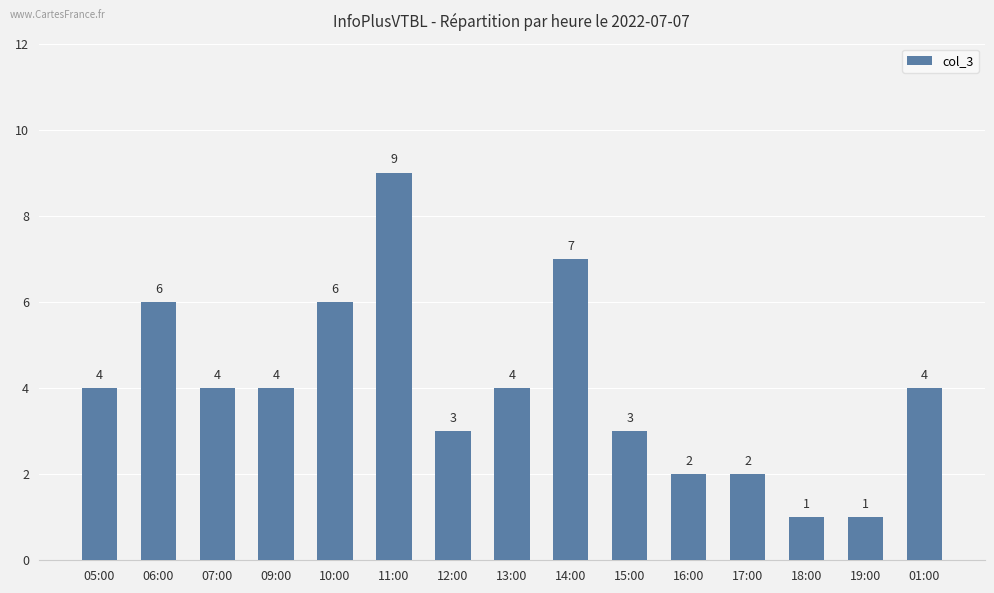

Which category has the highest value across all series?

11:00